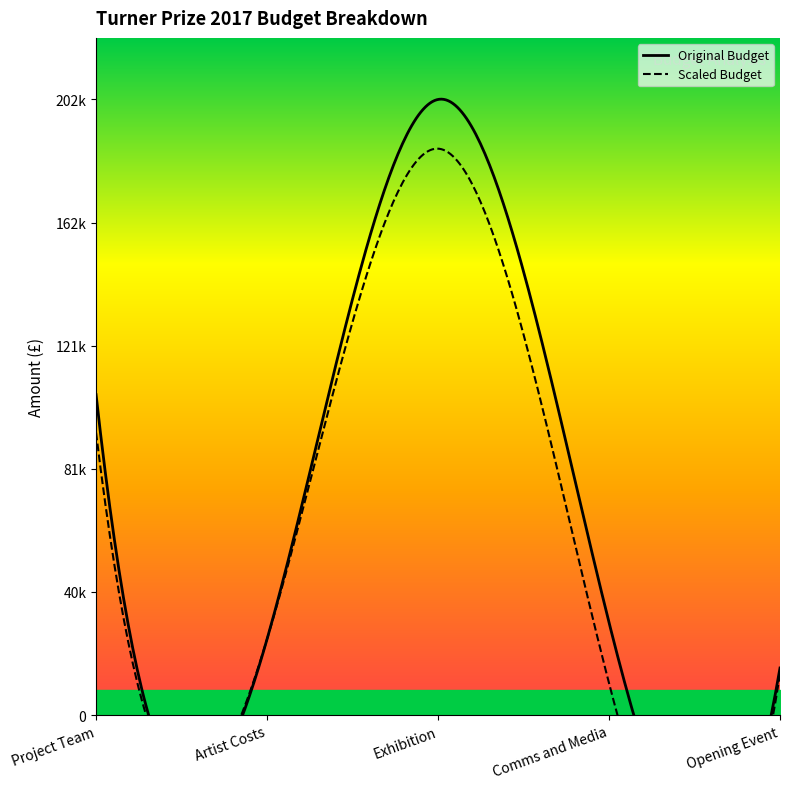

The value at Project Team is 60498. True or false?

False